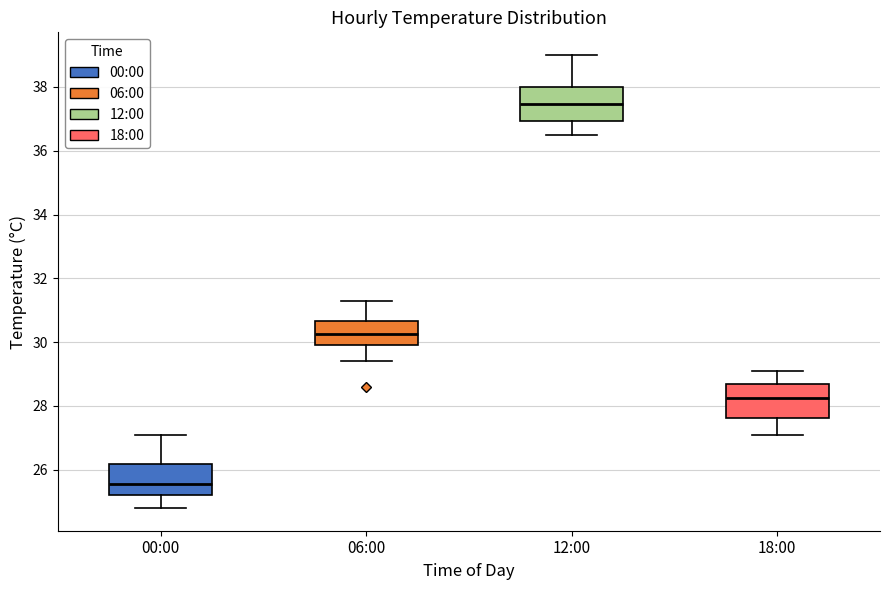

Which box has the highest median line?

12:00